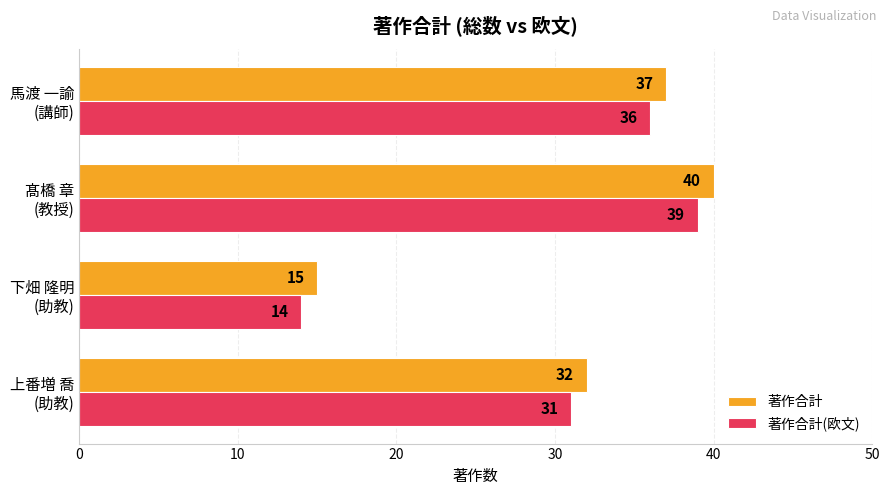

How many series are shown in this chart?

2